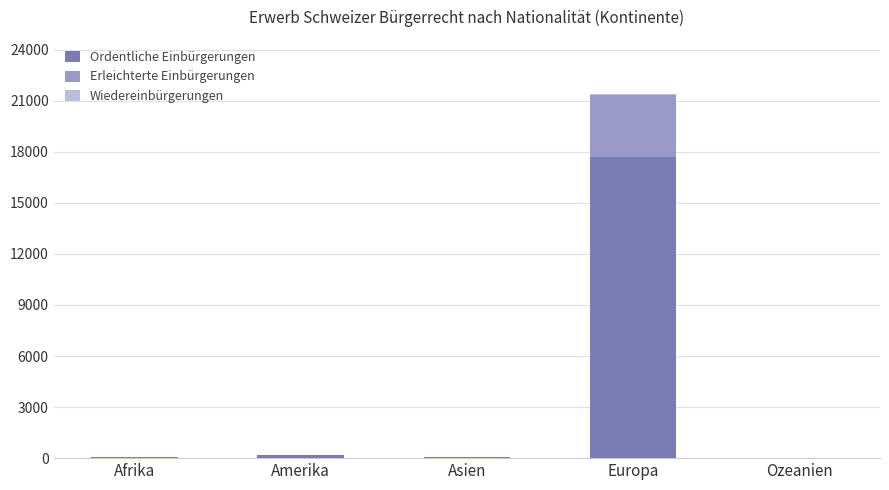

At which category is the sum across all series the highest?

Europa